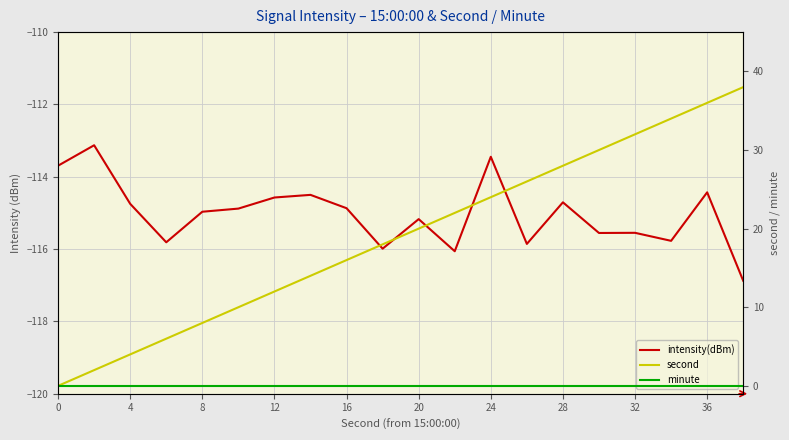

What is the difference between the intensity(dBm) values at 4 and 18?

1.3